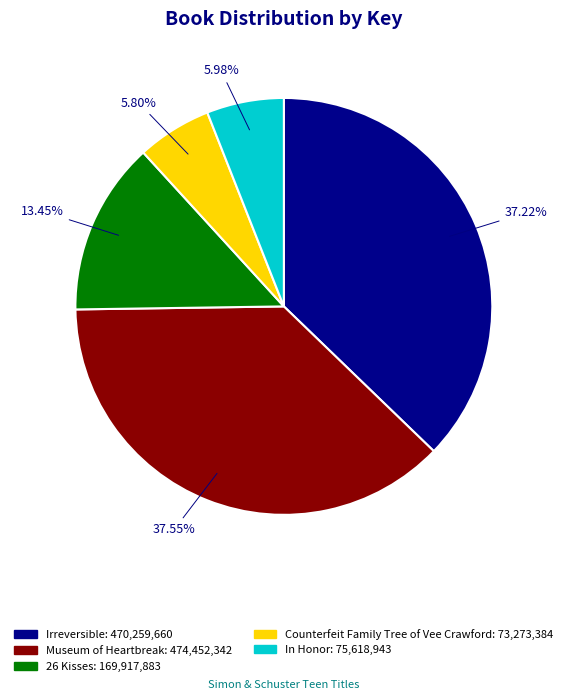

To the nearest percent, what is the difference between the Counterfeit Family Tree of Vee Crawford and 26 Kisses slice percentages?

8%